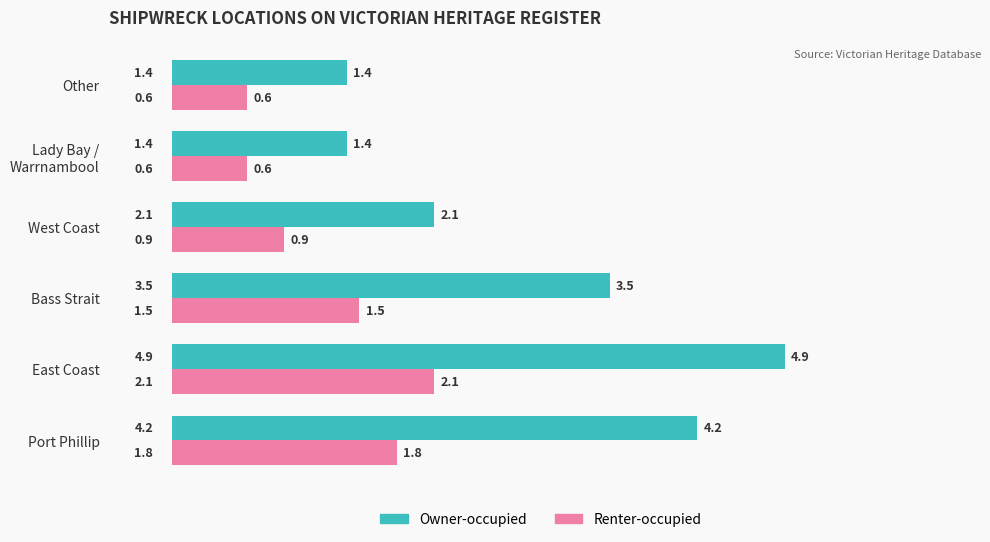

At which label is Renter-occupied closest to 1?

West Coast